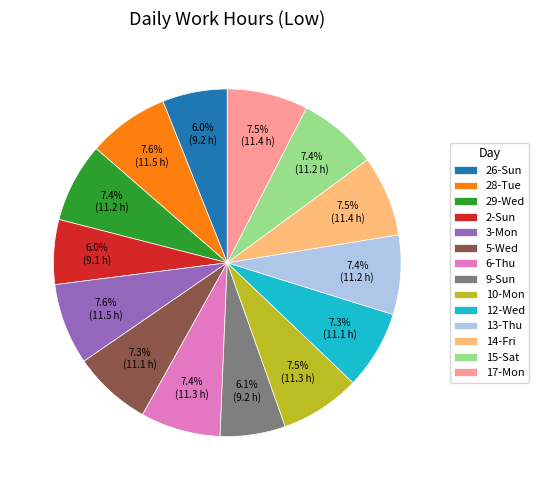

Between 28-Tue and 2-Sun, which is larger?

28-Tue